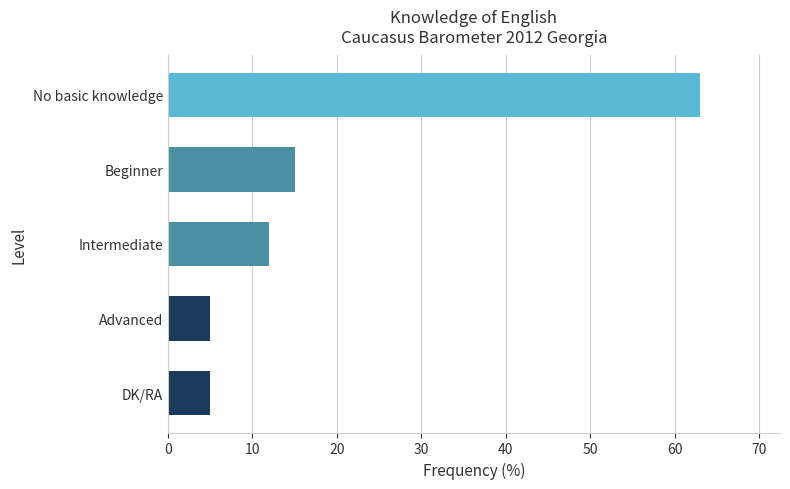

Where is the data nearest to the value 34?

Beginner